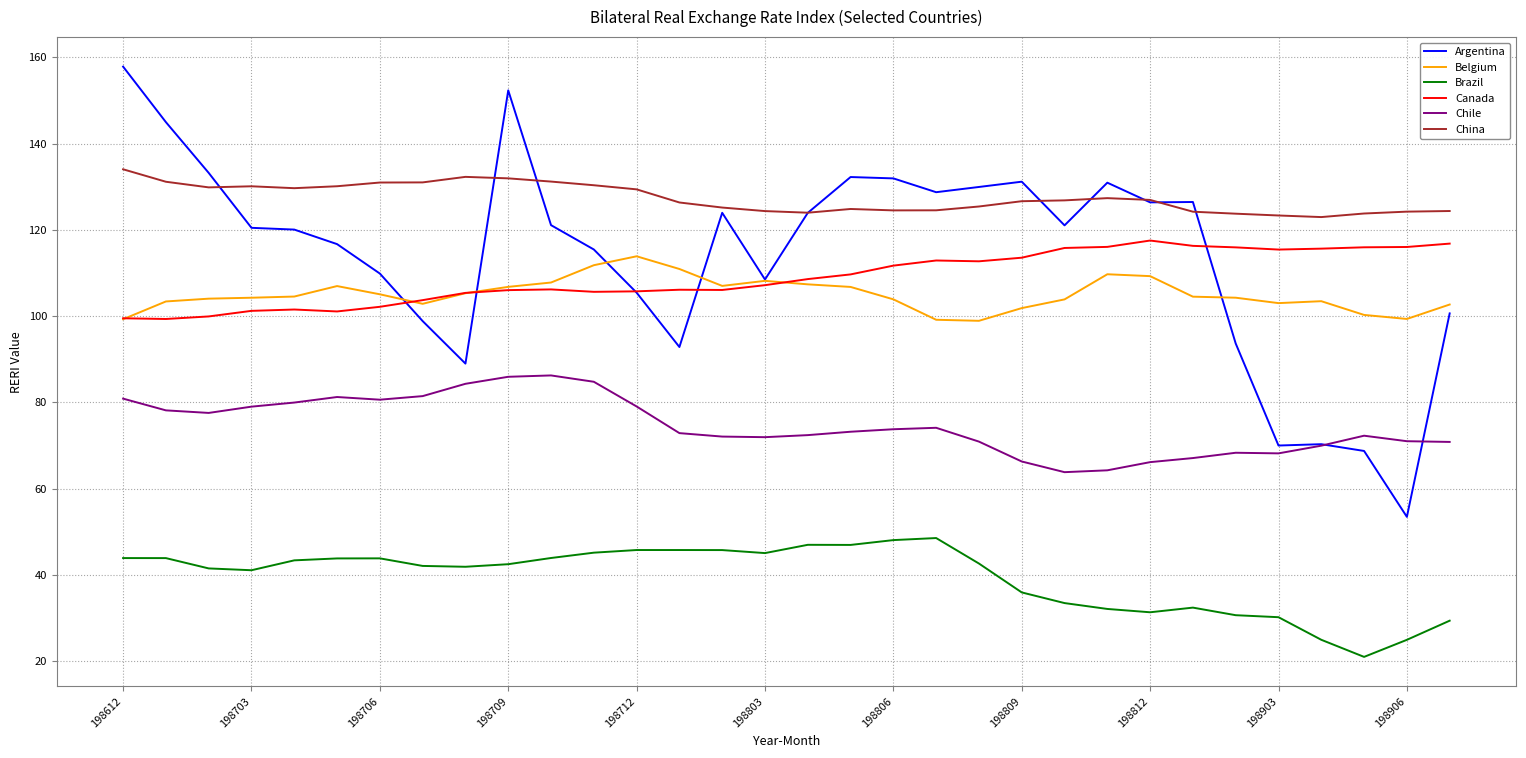

Which series has the widest spread of values?

Argentina